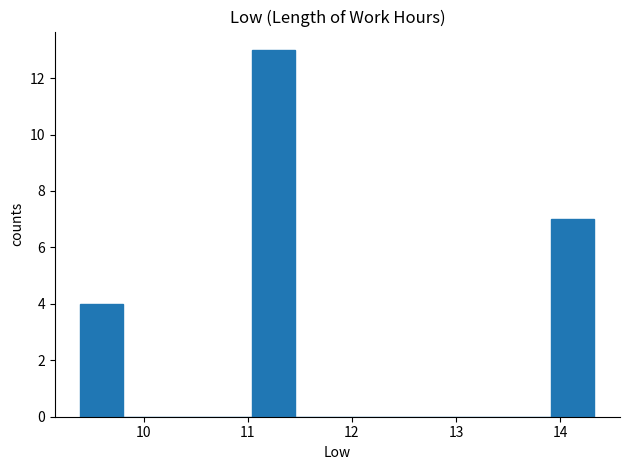

Reading left to right, transcribe this chart: for each bar, give the range it covers on the x-axis and its height. Neither the bar edges nor the heights are printed on the chart, so give them approximately, as read against the axes.

9.4 to 9.8: 4
9.8 to 10.2: 0
10.2 to 10.6: 0
10.6 to 11.0: 0
11.0 to 11.4: 13
11.4 to 11.9: 0
11.9 to 12.3: 0
12.3 to 12.7: 0
12.7 to 13.1: 0
13.1 to 13.5: 0
13.5 to 13.9: 0
13.9 to 14.3: 7